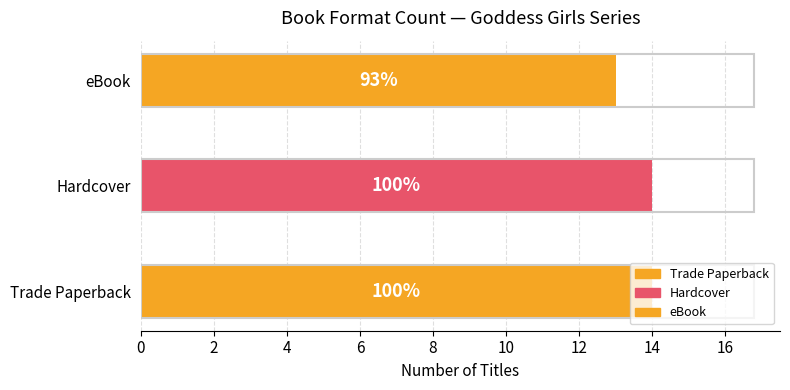

Count the values in the range 13 to 14.

3